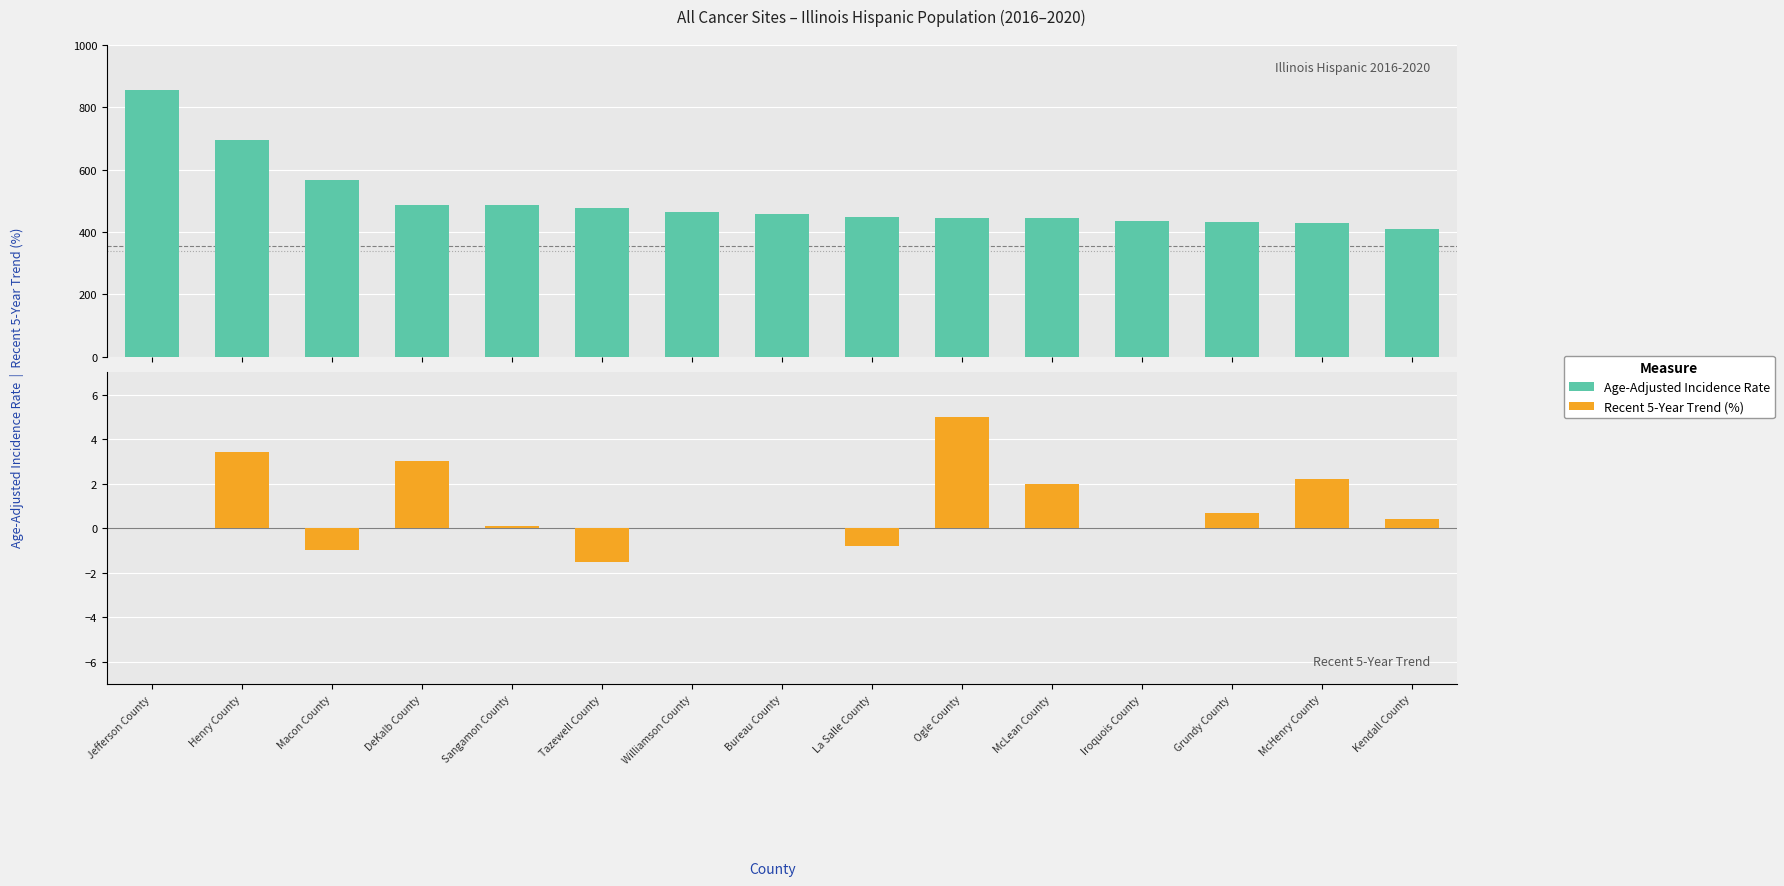

What is the difference between the Recent 5-Year Trend (%) values at Kendall County and Henry County?

3.0